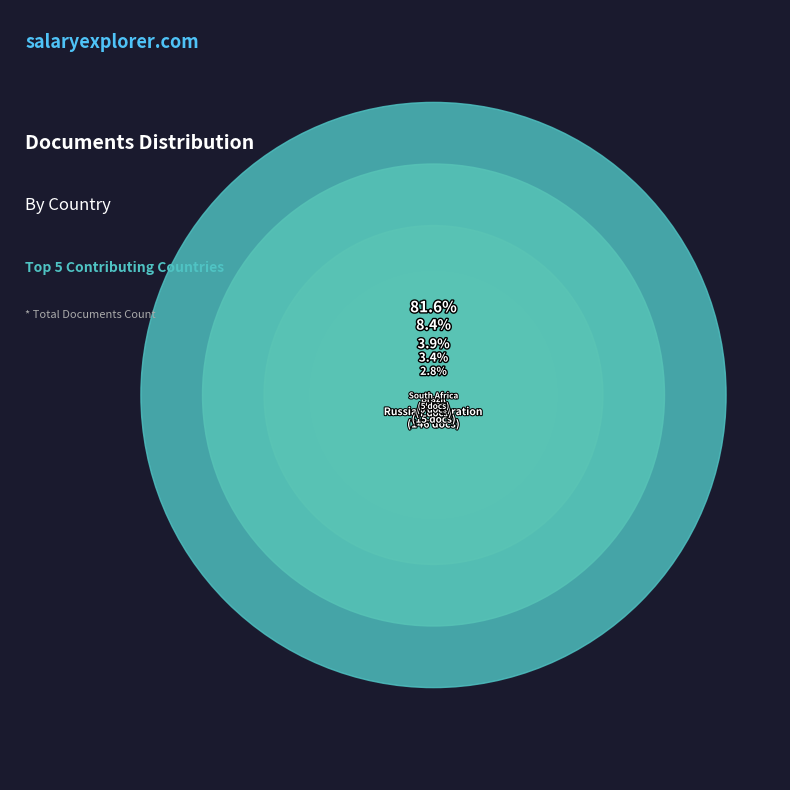

How many segments does this pie chart have?

5